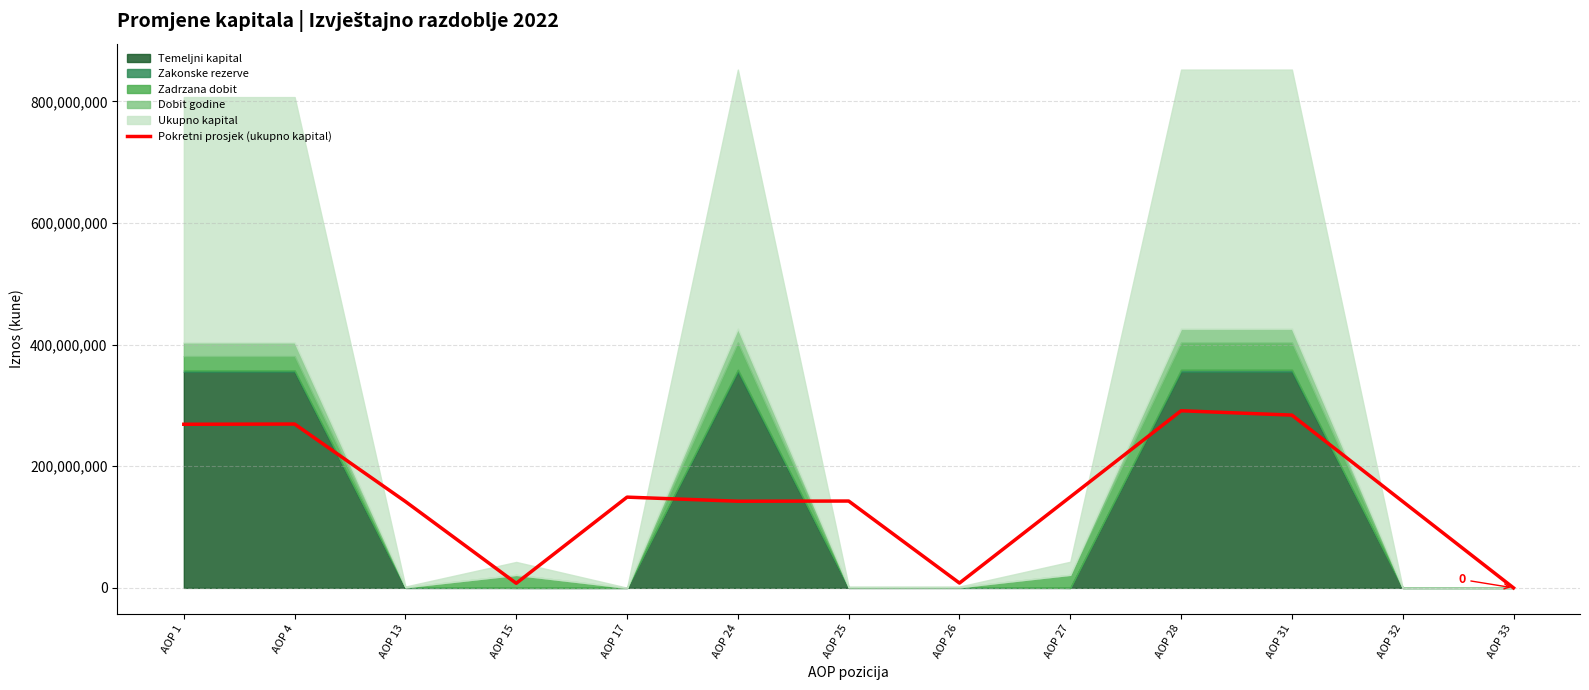

The chart shows a value of 205036088.7 at AOP 32. True or false?

False